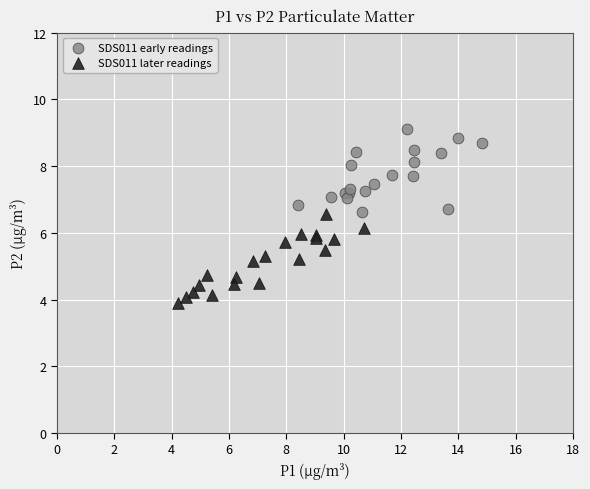

Which series has the largest Y range (max minus min)?

SDS011 later readings